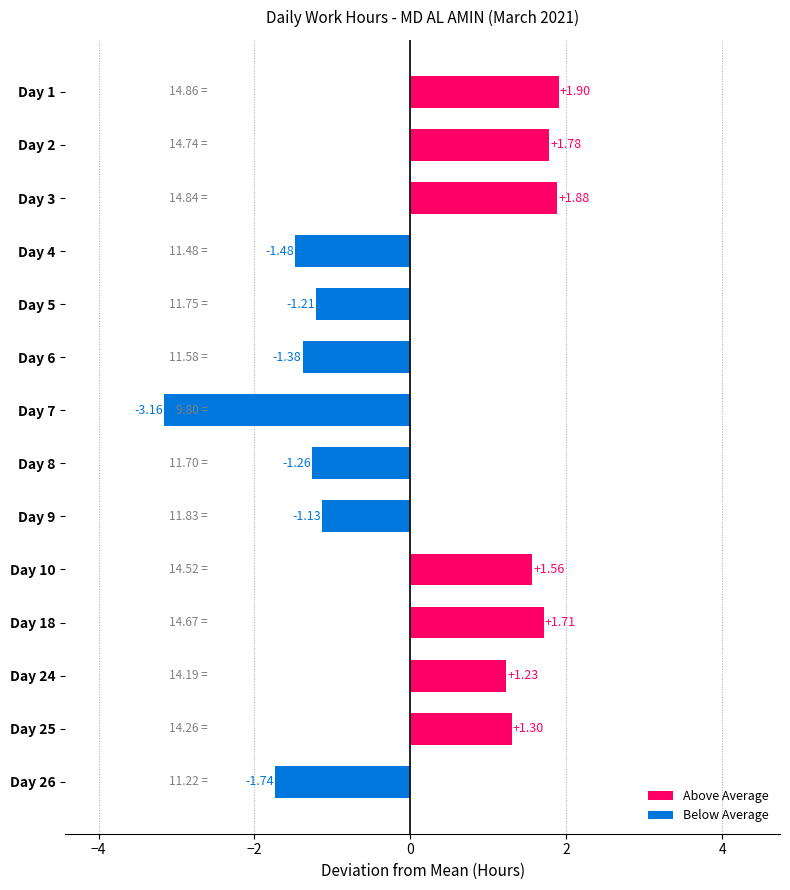

List the labels in order of value, smallest first.

Day 7, Day 26, Day 4, Day 6, Day 8, Day 5, Day 9, Day 24, Day 25, Day 10, Day 18, Day 2, Day 3, Day 1